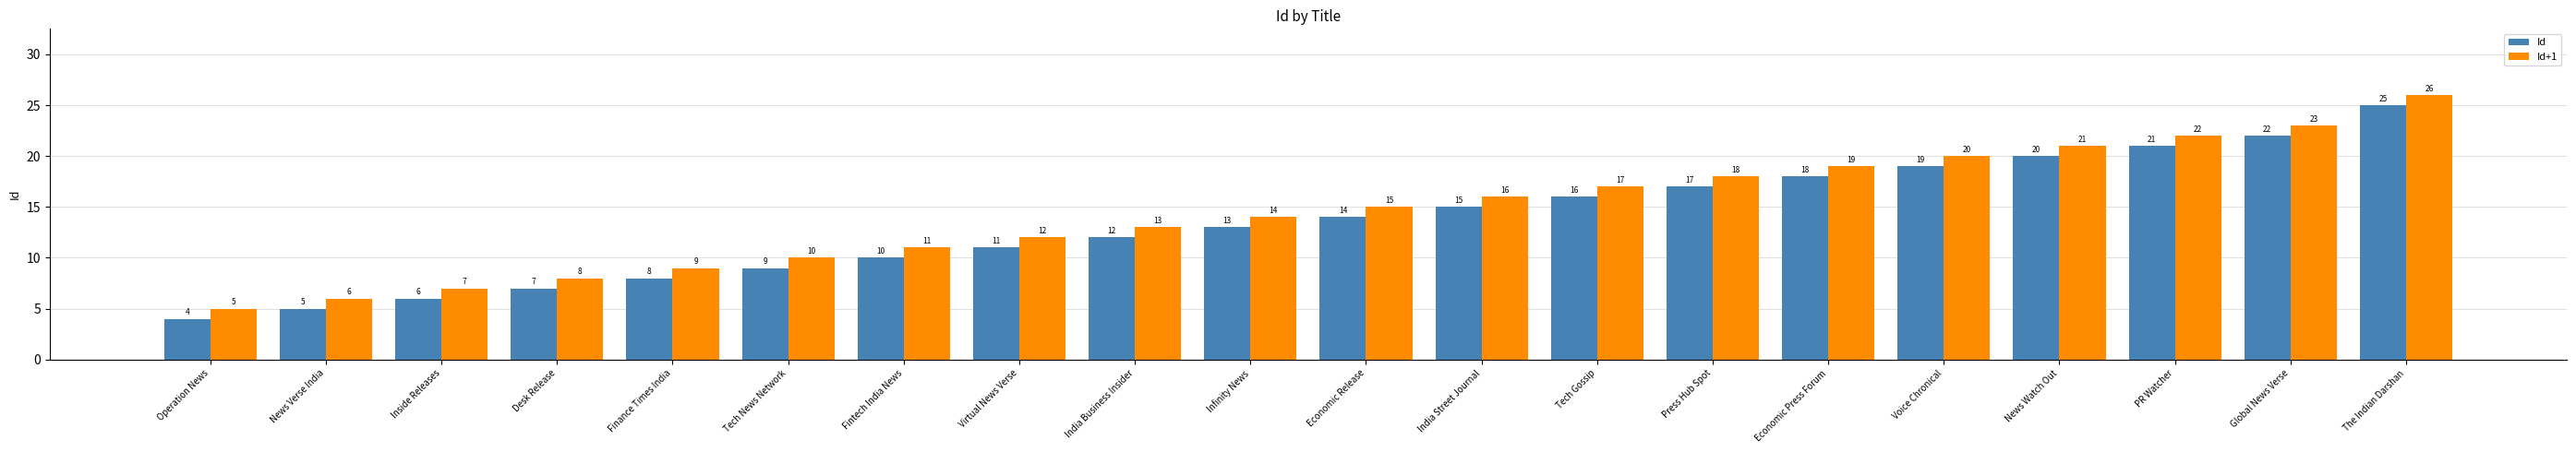

Which series has the largest total across all categories?

Id+1